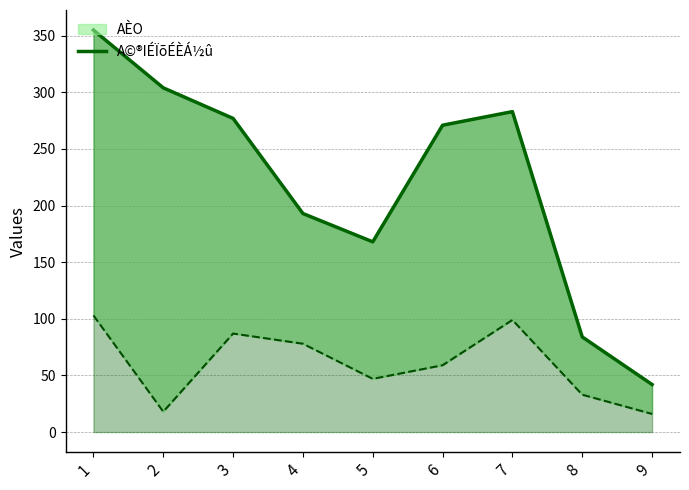

What is the difference between the maximum and minimum values?

313